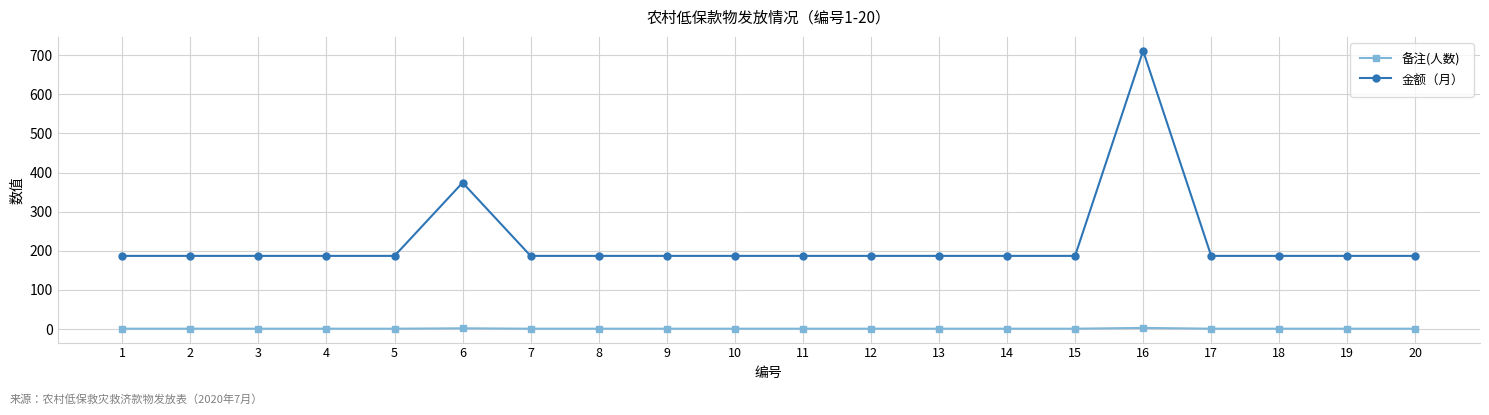

Is it true that 金额（月） equals 187 at 7?

True